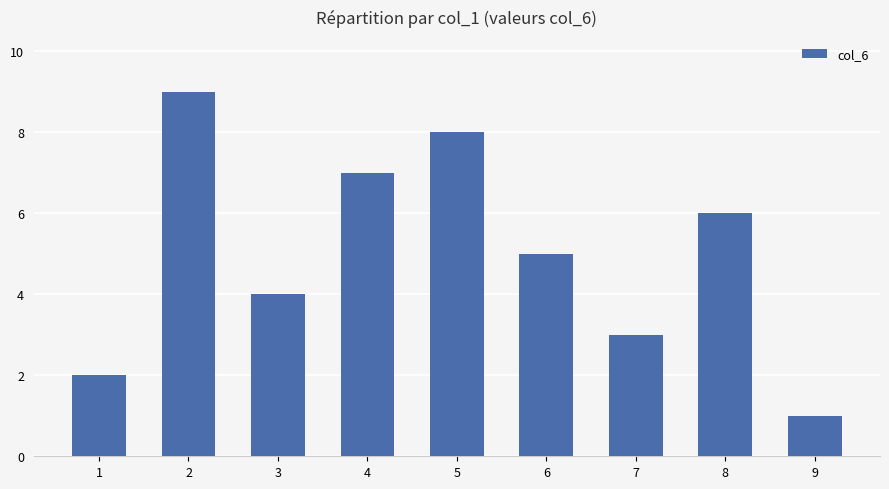

Are the bars grouped side by side (vs. stacked)?

No